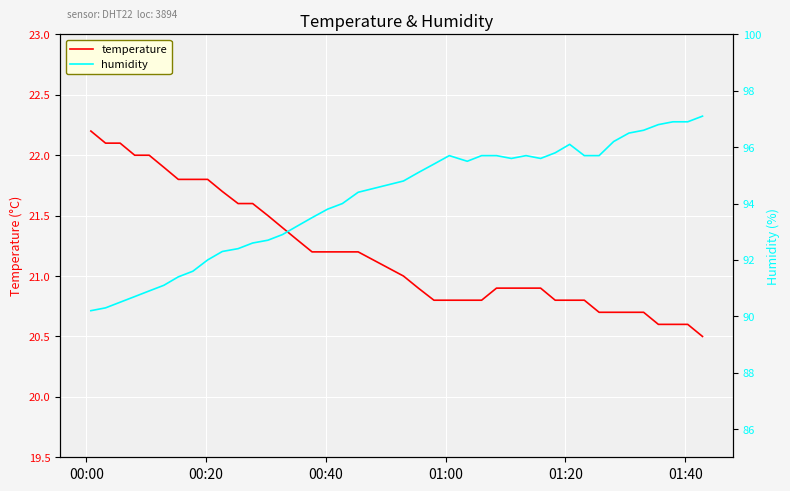

Is this an area chart (filled region under the line)?

No